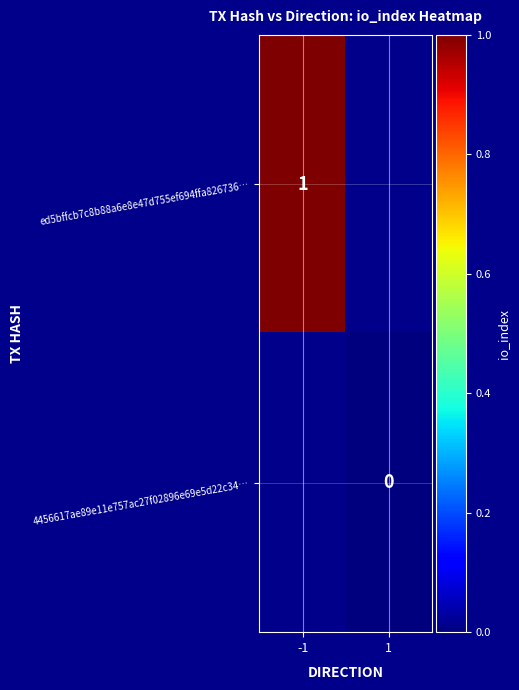

At 1, list the series in order from largest to smallest.

ed5bffcb7c8b88a6e8e47d755ef694ffa826736…, 4456617ae89e11e757ac27f02896e69e5d22c34…